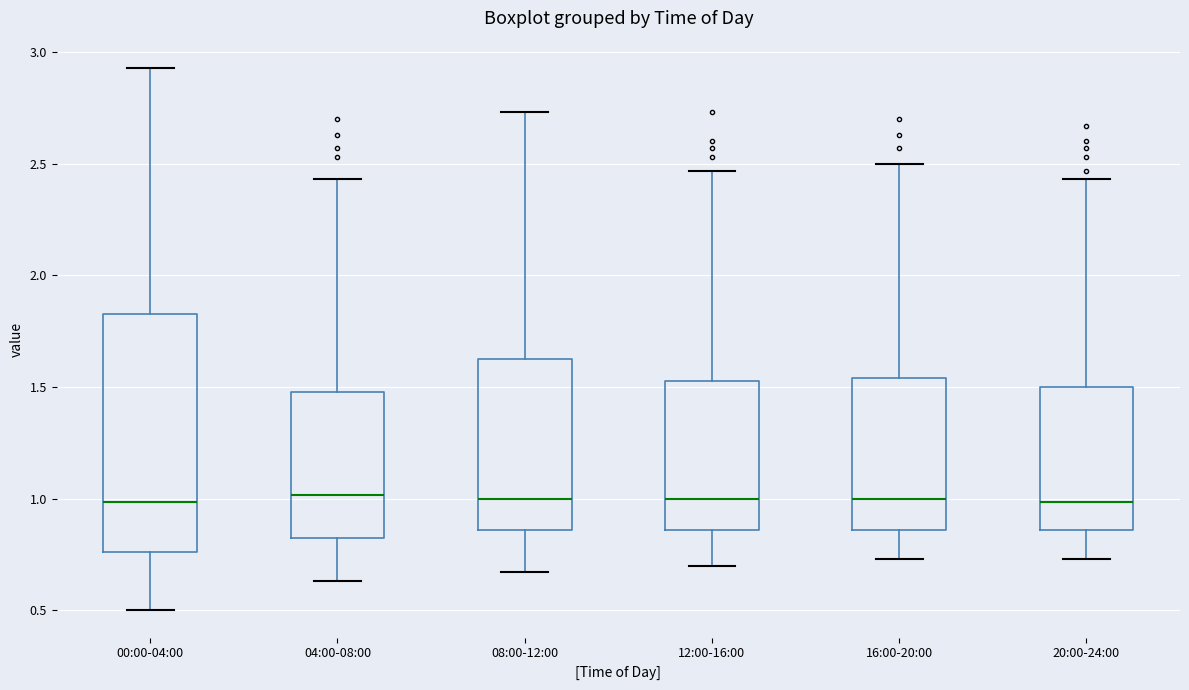

Where does the upper whisker of the box for 16:00-20:00 end on the y-axis? The values are not printed on the chart, so give them approximately, as read against the axis.

2.50